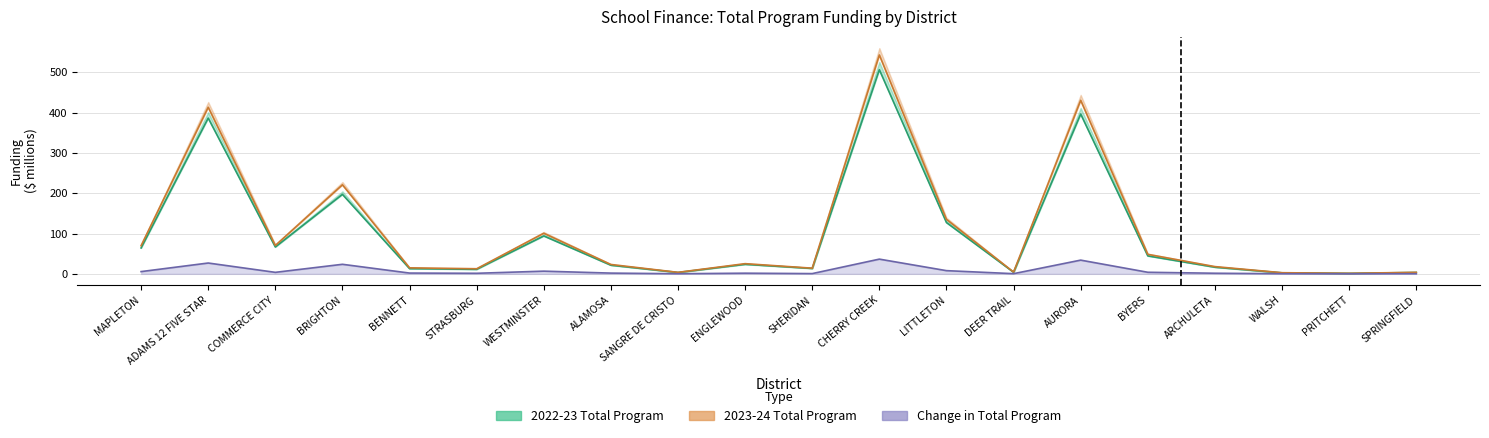

True or false: 2022-23 Total Program has more than 1 interior local peaks.

True